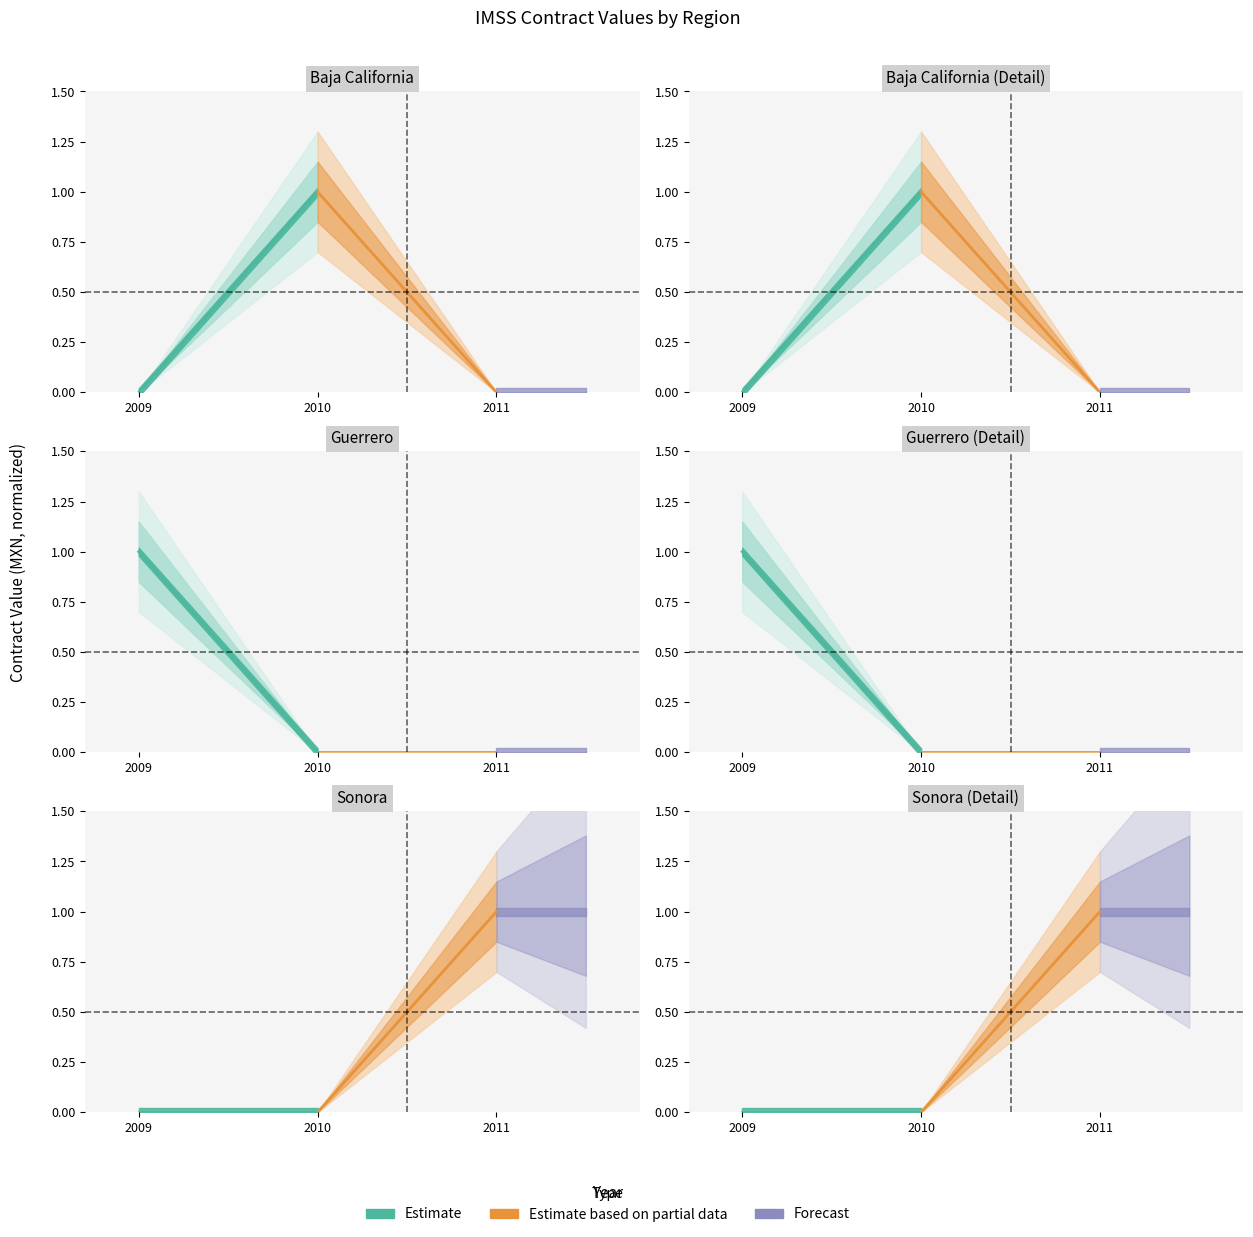

List the labels in order of value, smallest first.

2009, 2010